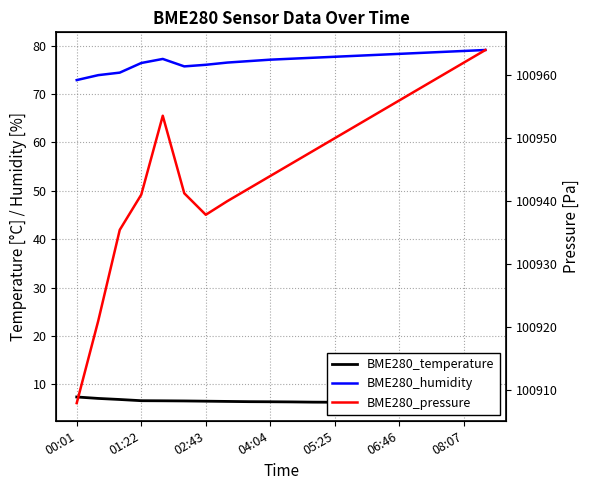

True or false: BME280_temperature has a value of 3.8 at 05:25.

False